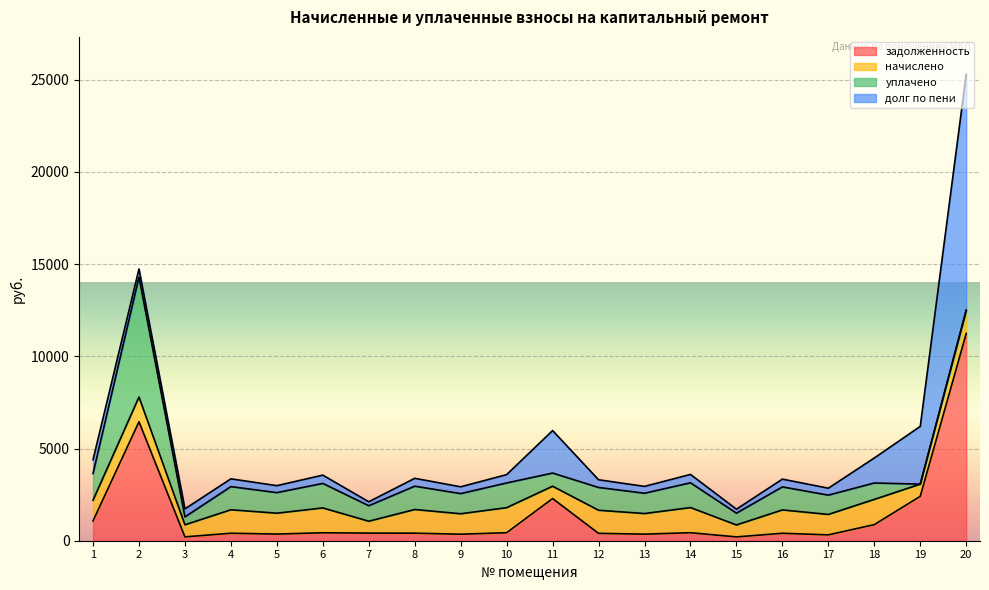

How many data points in уплачено are less than 1115?

10